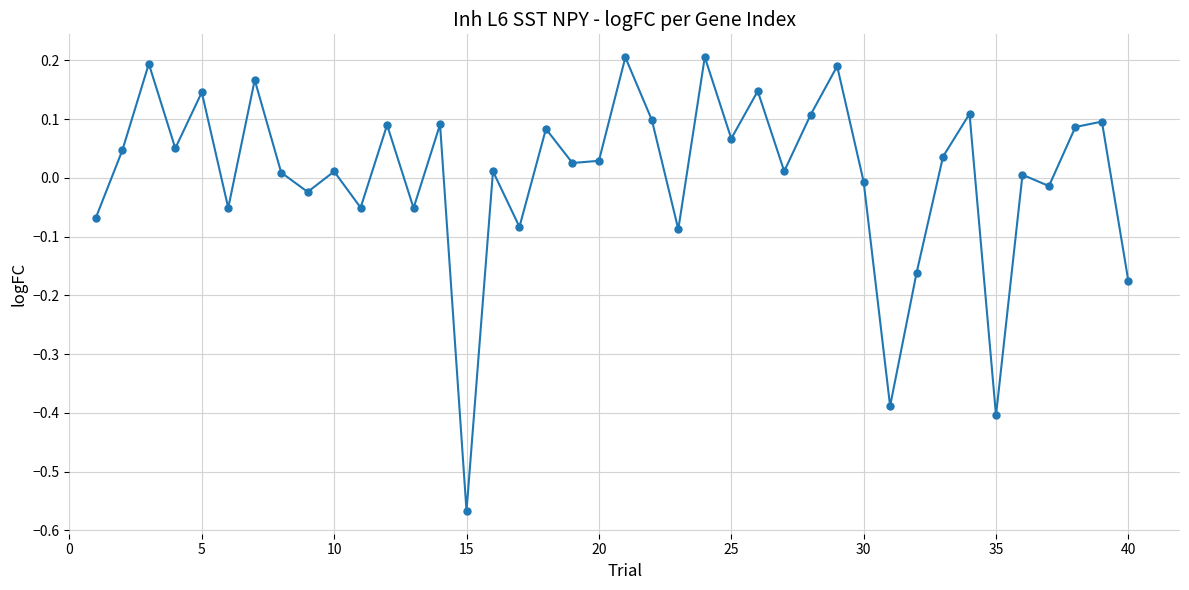

How many points are higher than both their immediate neighbors (excluding endpoints)?

15